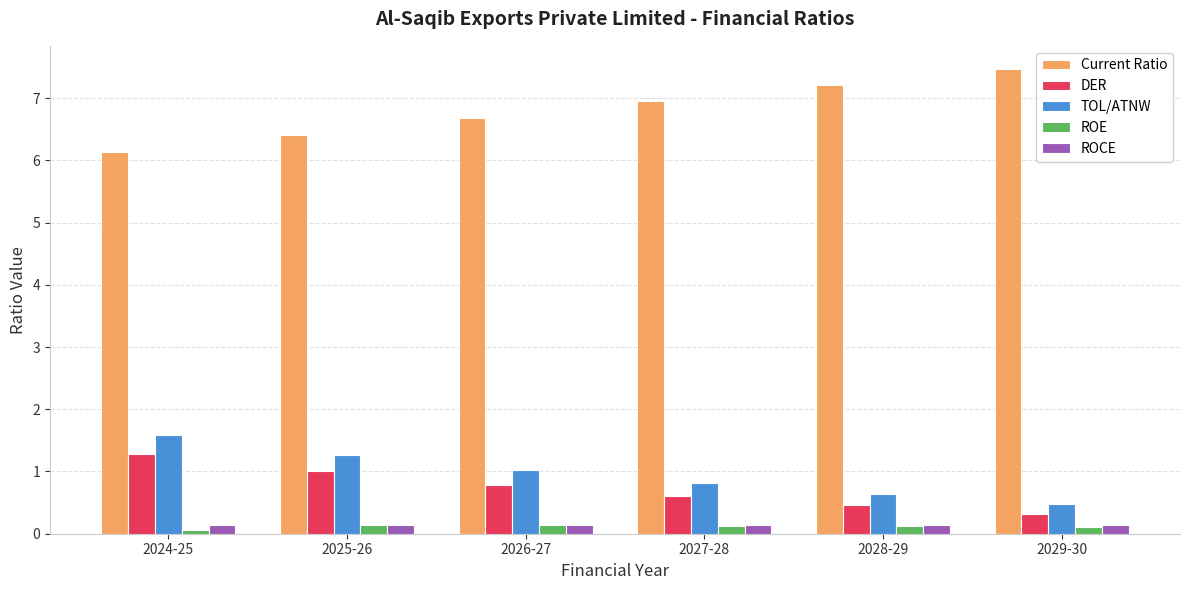

Reading left to right, list all the values displayed in this chart.

Current Ratio: 2024-25=6.1	2025-26=6.4	2026-27=6.7	2027-28=7.0	2028-29=7.2	2029-30=7.5
DER: 2024-25=1.3	2025-26=1.0	2026-27=0.8	2027-28=0.6	2028-29=0.5	2029-30=0.3
TOL/ATNW: 2024-25=1.6	2025-26=1.3	2026-27=1.0	2027-28=0.8	2028-29=0.6	2029-30=0.5
ROE: 2024-25=0.1	2025-26=0.1	2026-27=0.1	2027-28=0.1	2028-29=0.1	2029-30=0.1
ROCE: 2024-25=0.1	2025-26=0.1	2026-27=0.1	2027-28=0.1	2028-29=0.1	2029-30=0.1